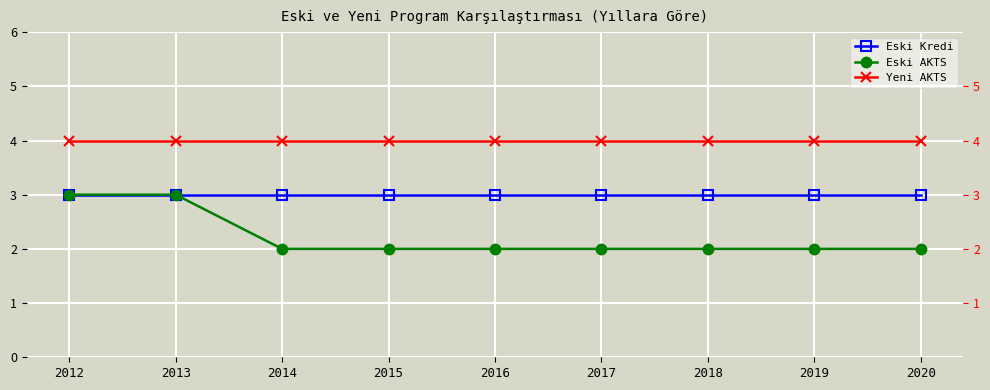

Reading left to right, transcribe all the data shown in this chart.

Eski Kredi: 3	3	3	3	3	3	3	3	3
Eski AKTS: 3	3	2	2	2	2	2	2	2
Yeni AKTS: 4	4	4	4	4	4	4	4	4